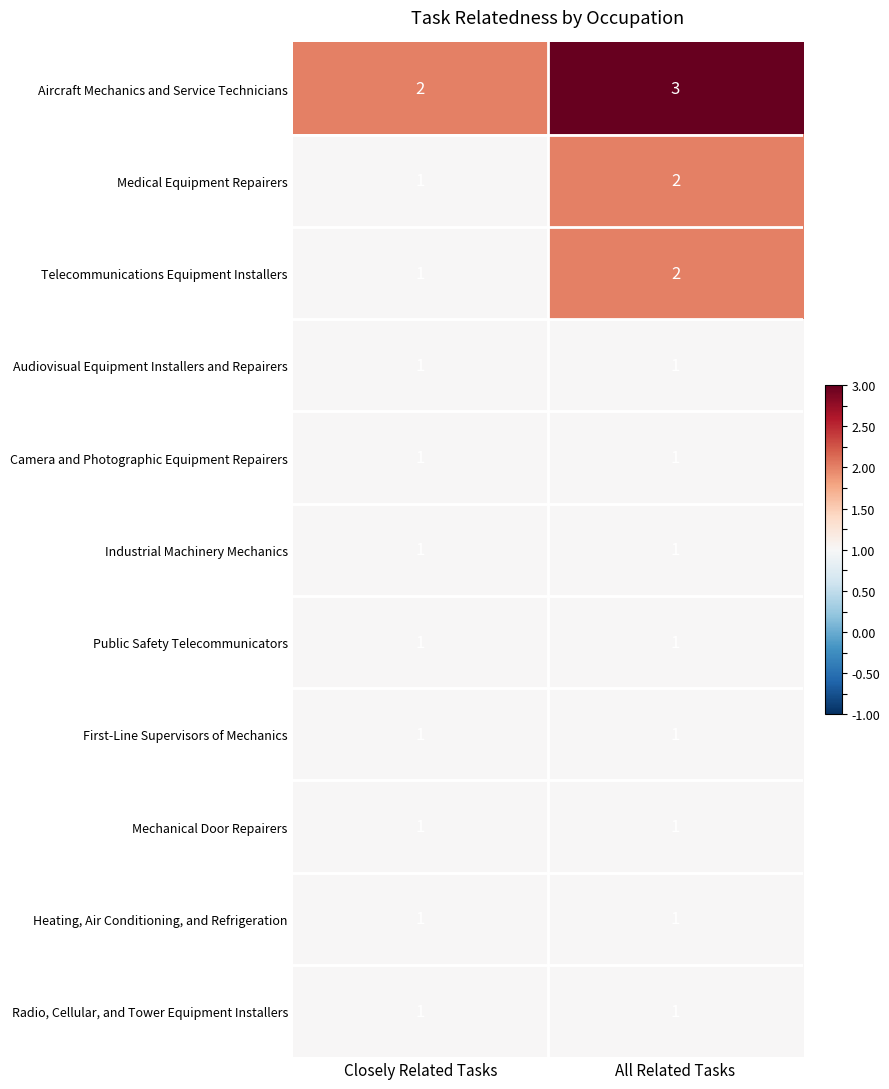

How many data points does each series have?

2